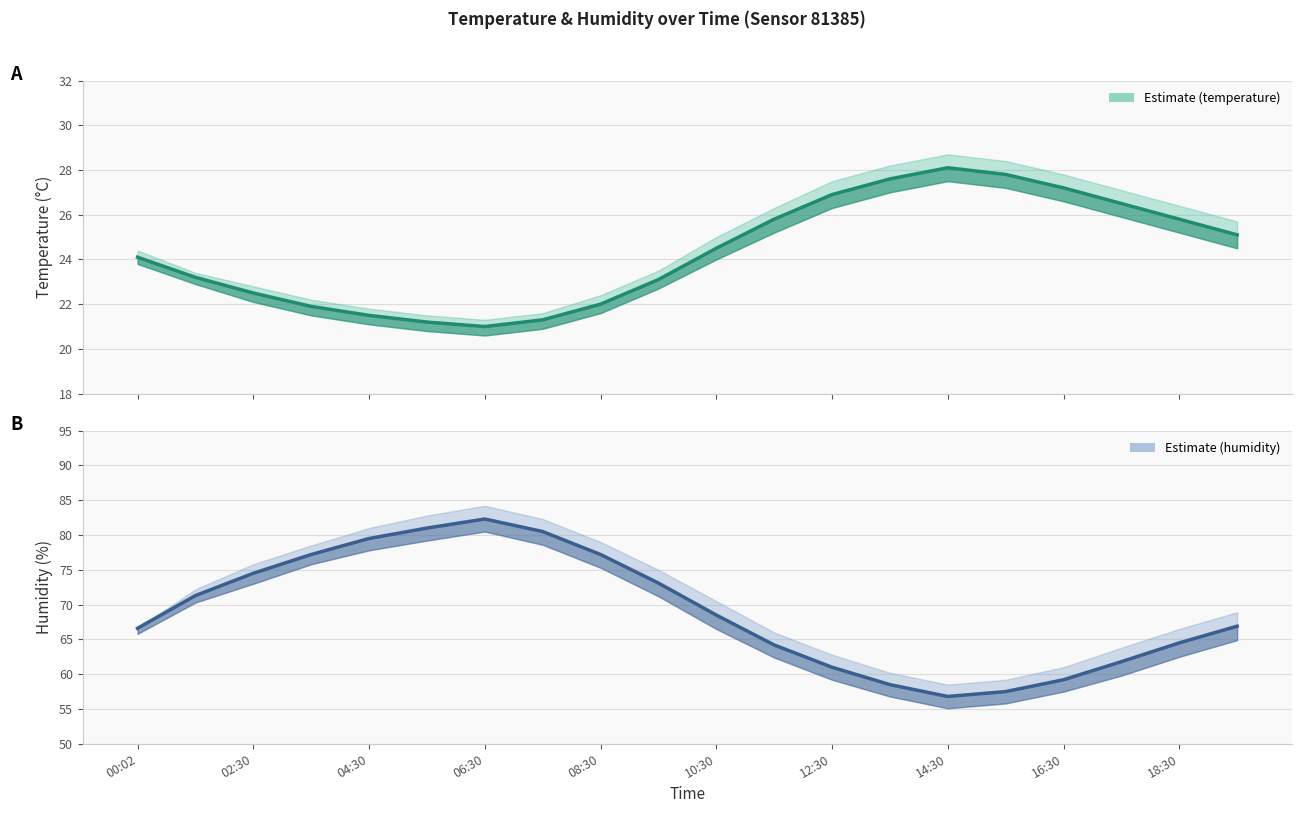

Is it true that temperature equals 35.5 at 18:30?

False